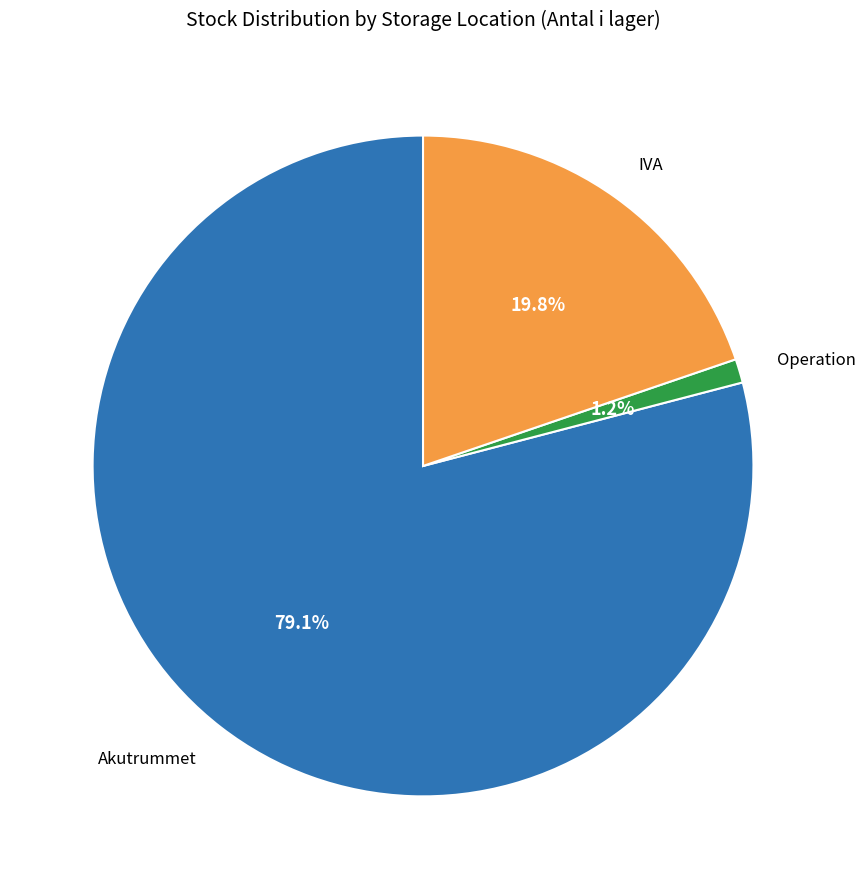

Does any single category account for the majority?

Yes